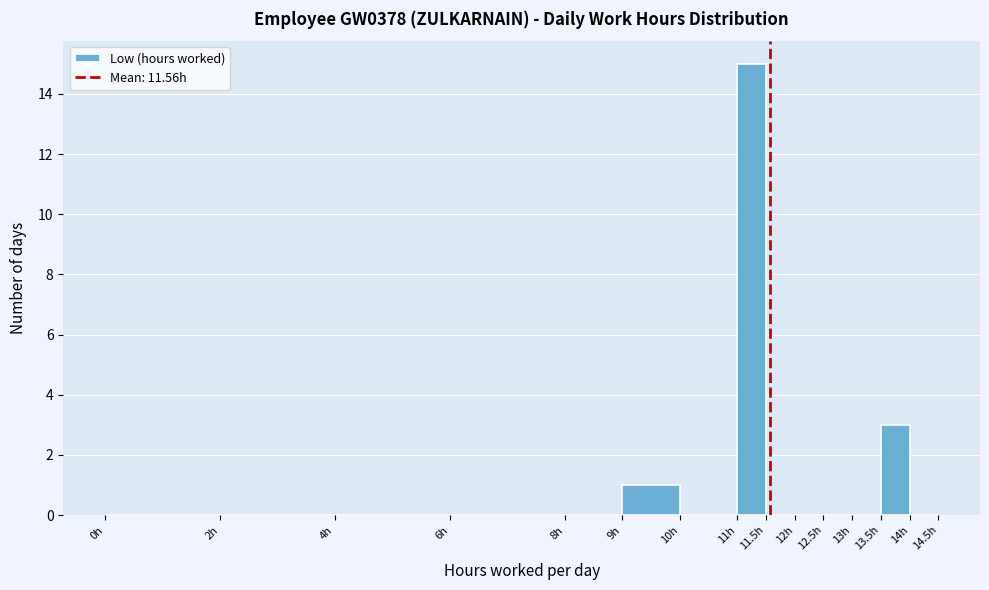

Reading left to right, list every bar in this chart as the range it spans on the x-axis followed by its height. The values are not printed on the chart, so give them approximately, as read against the axis.

0.0 to 2.0: 0
2.0 to 4.0: 0
4.0 to 6.0: 0
6.0 to 8.0: 0
8.0 to 9.0: 0
9.0 to 10.0: 1
10.0 to 11.0: 0
11.0 to 11.5: 15
11.5 to 12.0: 0
12.0 to 12.5: 0
12.5 to 13.0: 0
13.0 to 13.5: 0
13.5 to 14.0: 3
14.0 to 14.5: 0